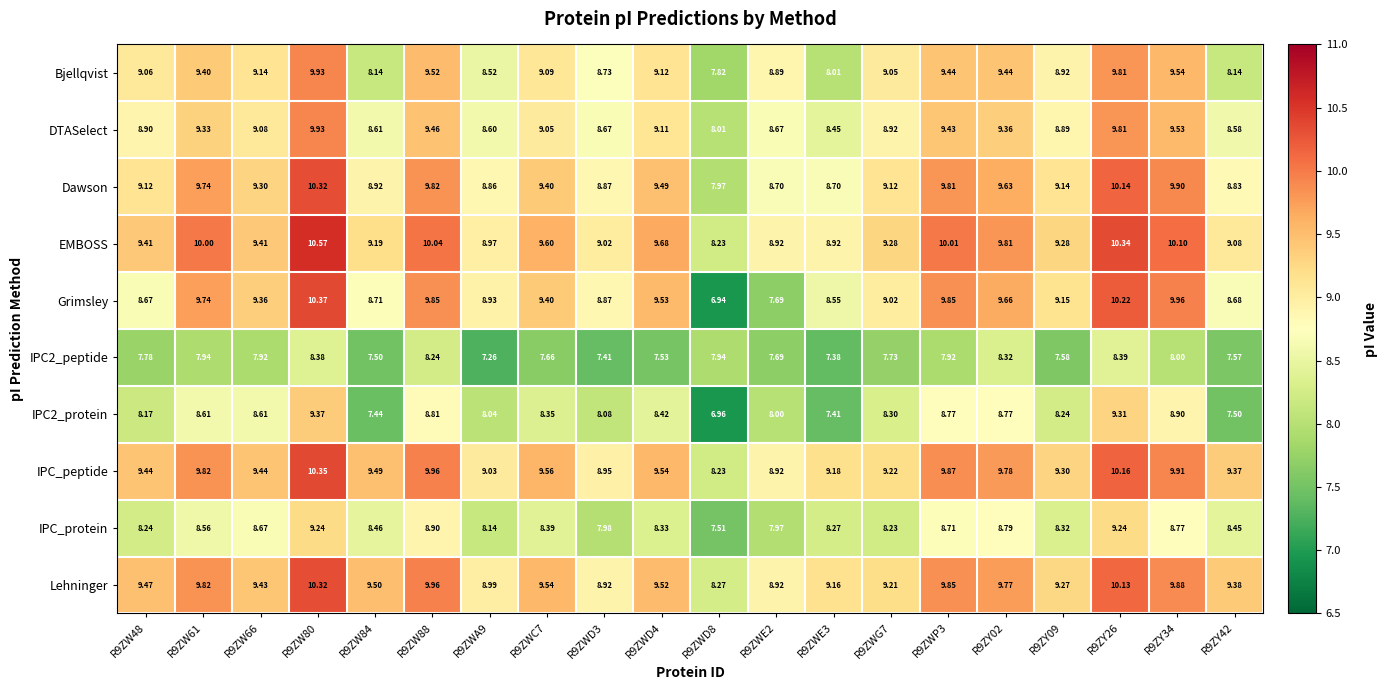

Which series has the largest range (max minus min)?

Grimsley